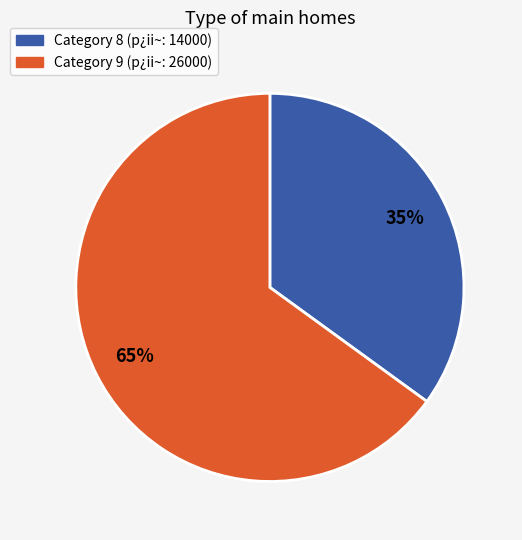

To the nearest percent, what is the difference between the largest and smallest slice percentages?

30%